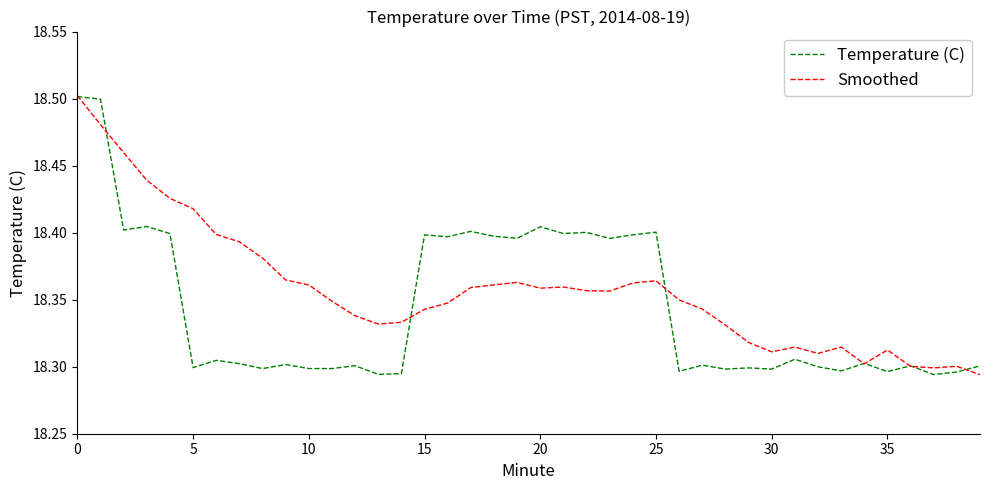

Which series has the largest total across all categories?

Smoothed